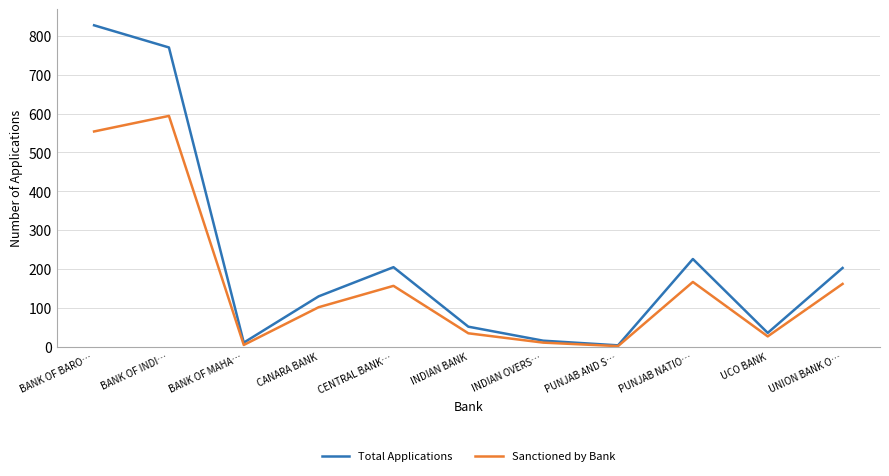

How many values in the Total Applications series are below 130?

5